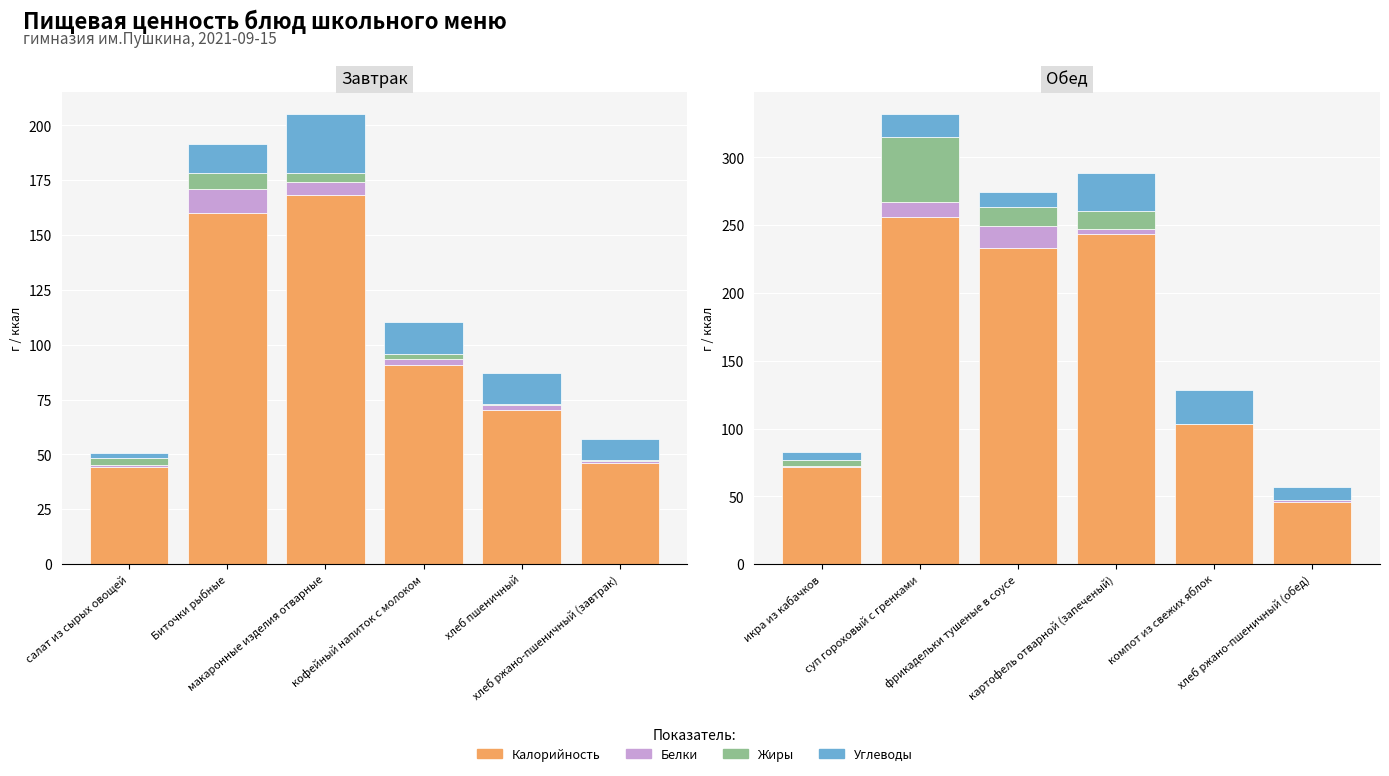

What is the difference between the maximum and minimum values in the Калорийность series?

209.9